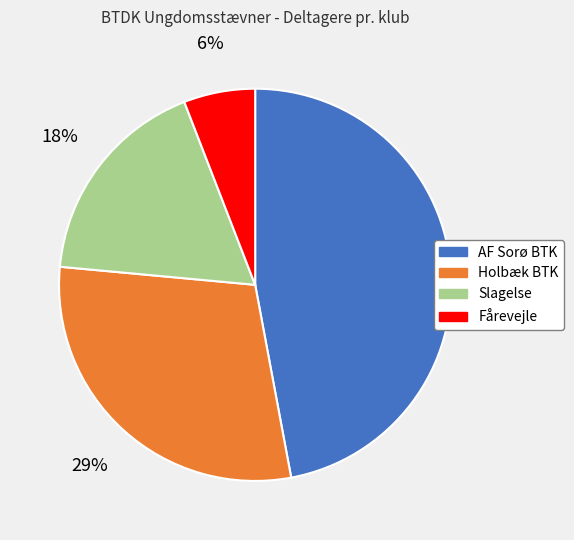

Do Holbæk BTK and Fårevejle together represent more than half of the pie?

No